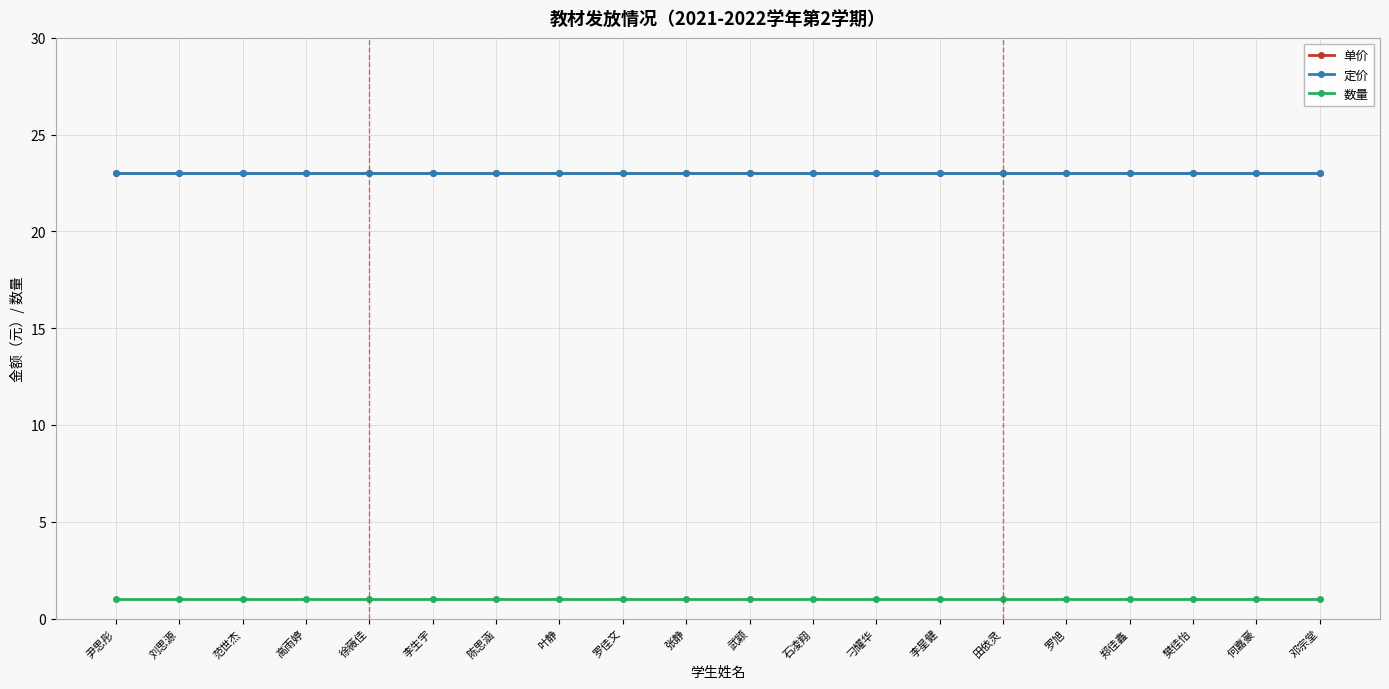

What is the sum of the 定价 values at 邓宗堂 and 叶静?

46